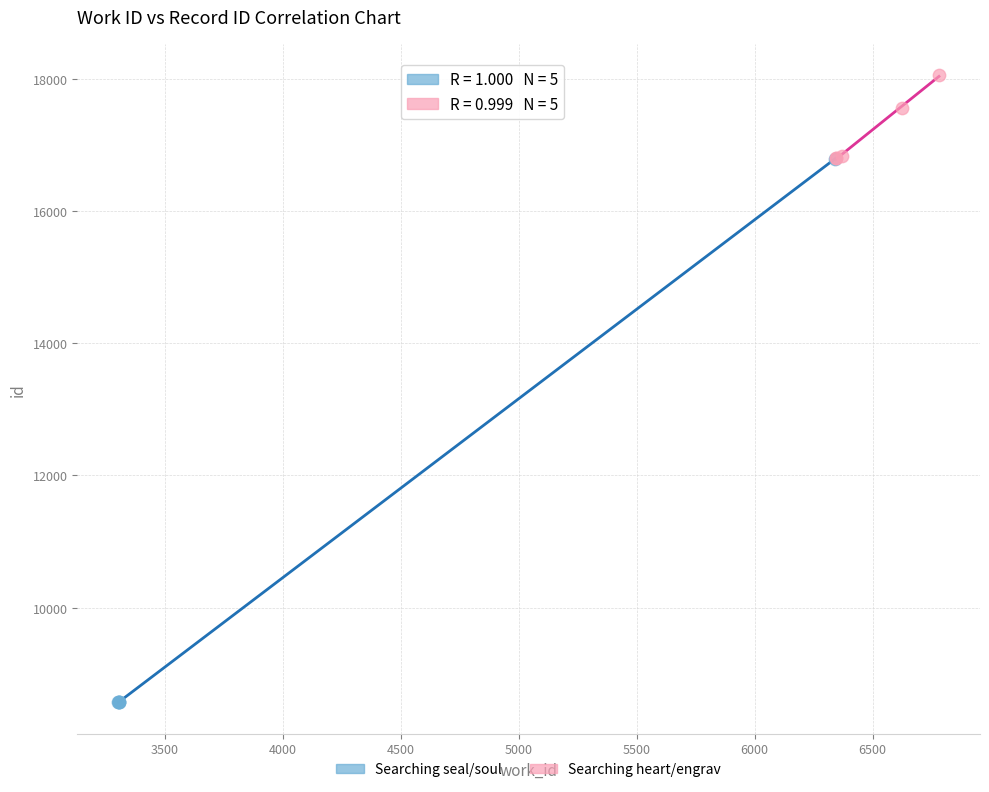

Which series reaches the maximum Y coordinate?

Searching heart/engrav